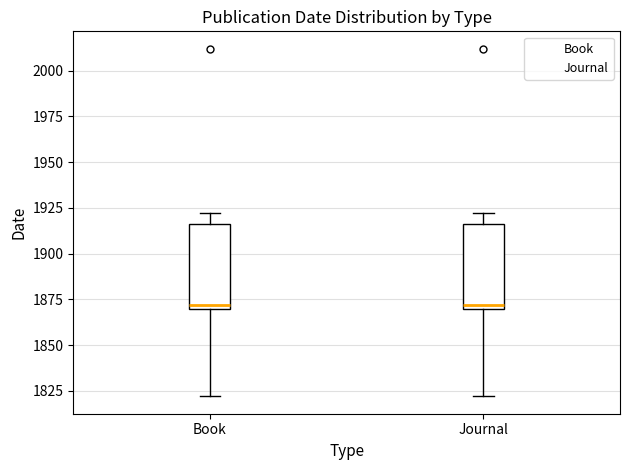

Reading left to right, read every box against the y-axis: the position of its median line, the range the box covers, and the ends of its whiskers. The values are not printed on the chart, so give them approximately, as read against the axis.

Book: median 1870 (just above the box's lower edge), box 1870 to 1915, whiskers 1820 to 1920
Journal: median 1870 (just above the box's lower edge), box 1870 to 1915, whiskers 1820 to 1920